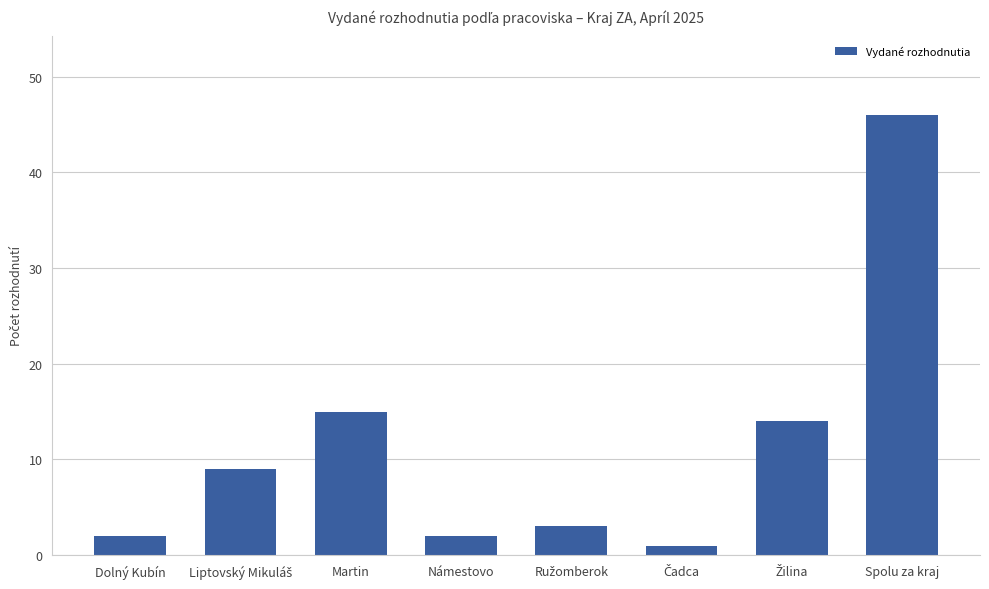

Are the bars grouped side by side (vs. stacked)?

No